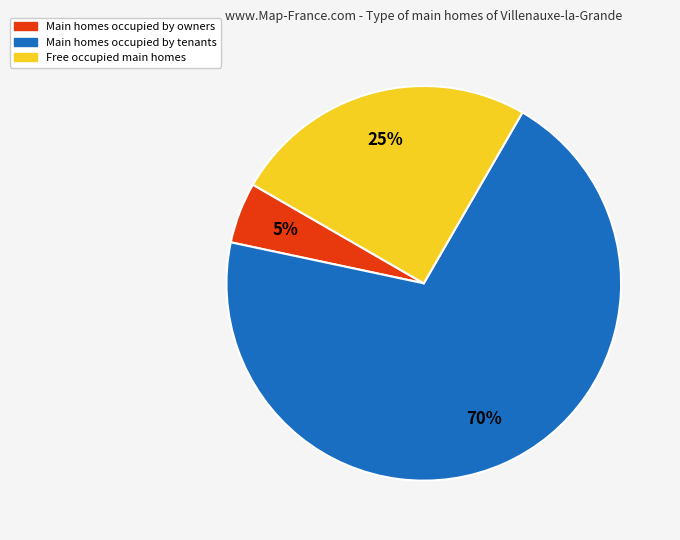

Which has a higher value, Main homes occupied by owners or Main homes occupied by tenants?

Main homes occupied by tenants